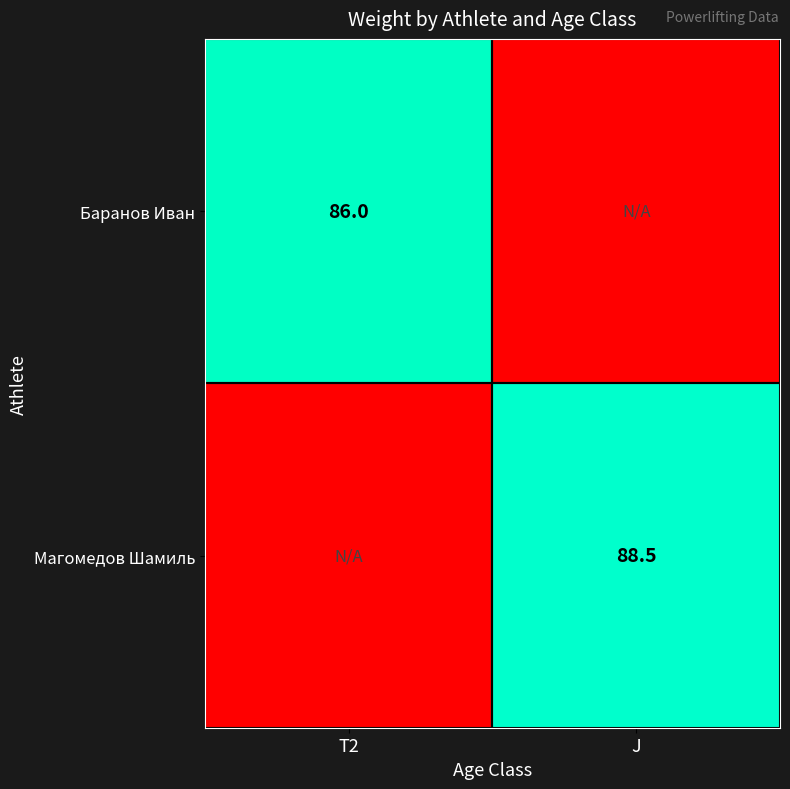

Is it true that Магомедов Шамиль equals 147.0 at J?

False